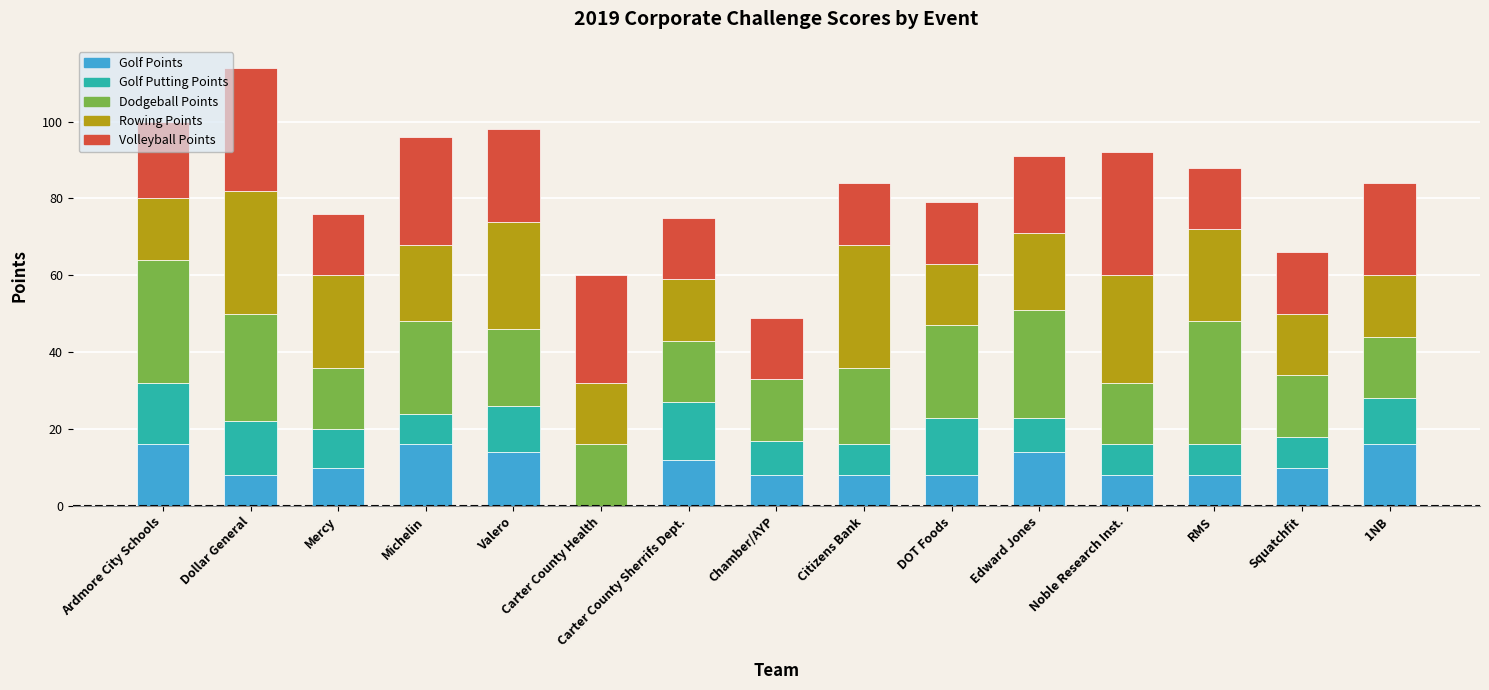

At which category is the sum across all series the highest?

Dollar General